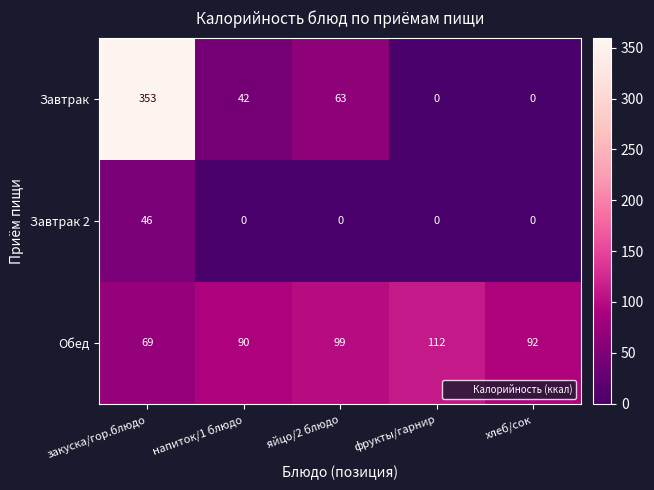

What is the total value across all series at фрукты/гарнир?

112